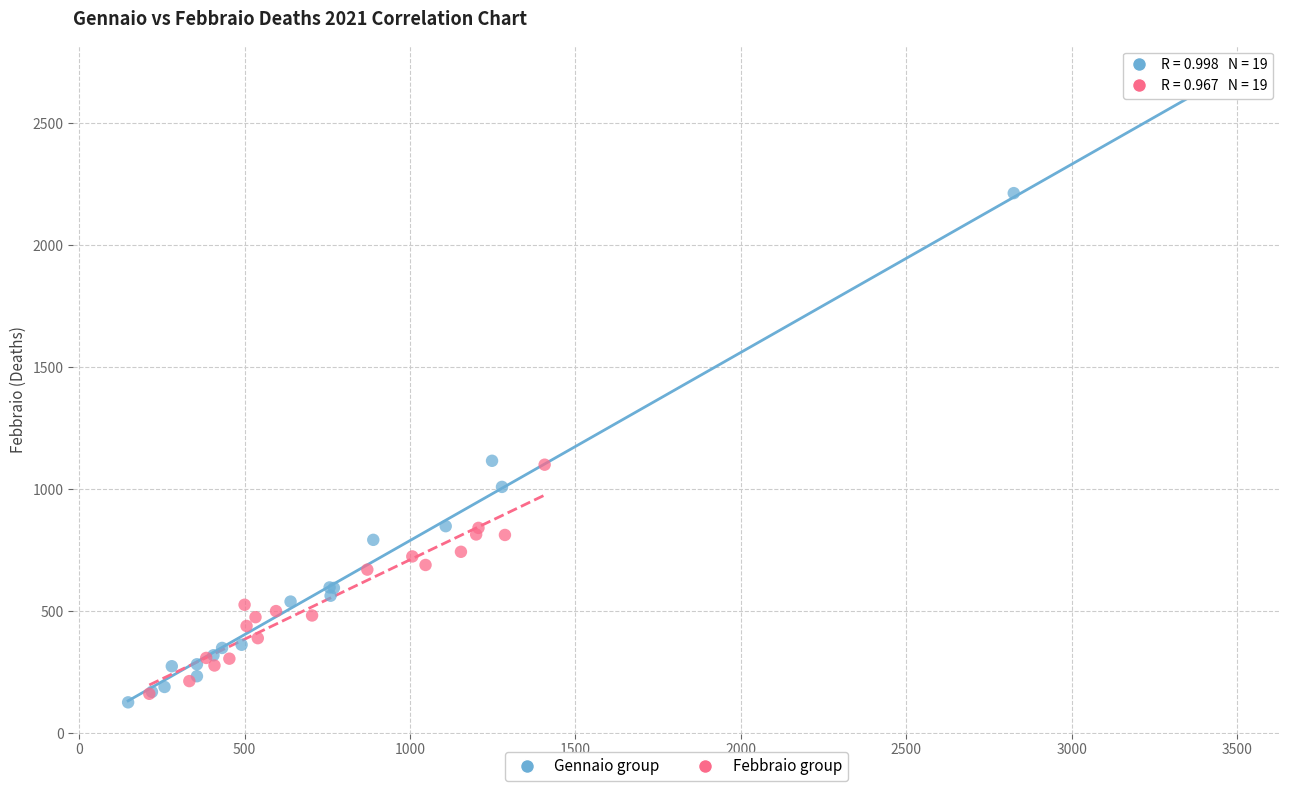

Which series contains the highest Y value?

Gennaio group